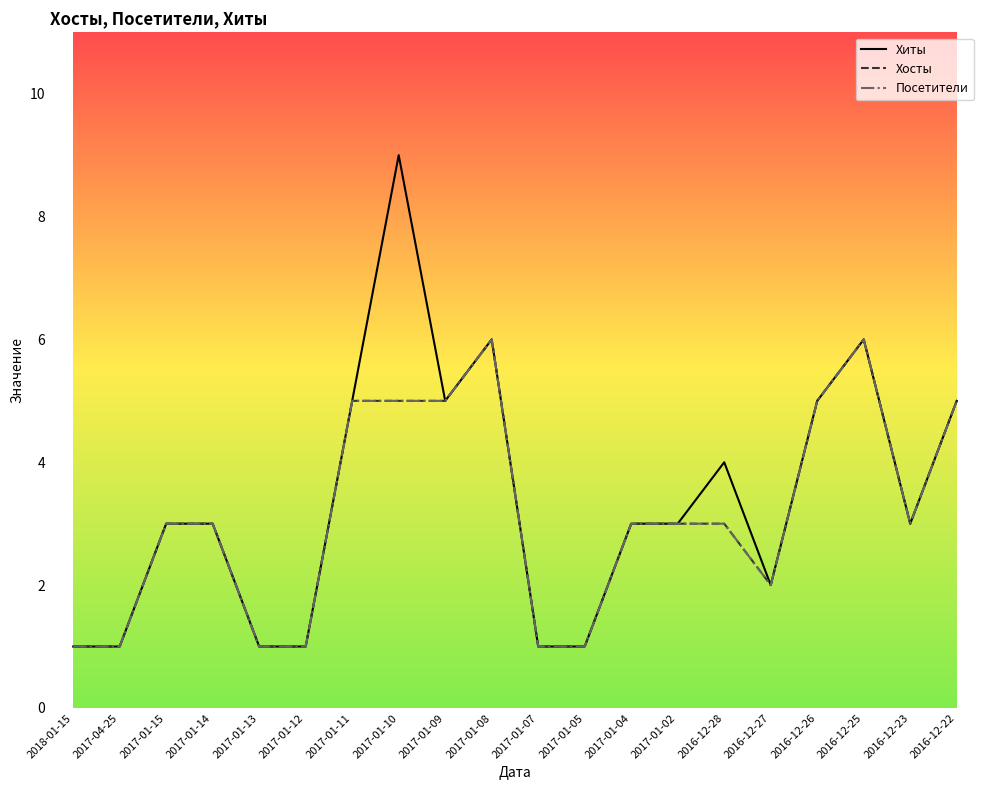

Rank the series by their maximum value, from lowest to highest.

Хосты, Посетители, Хиты